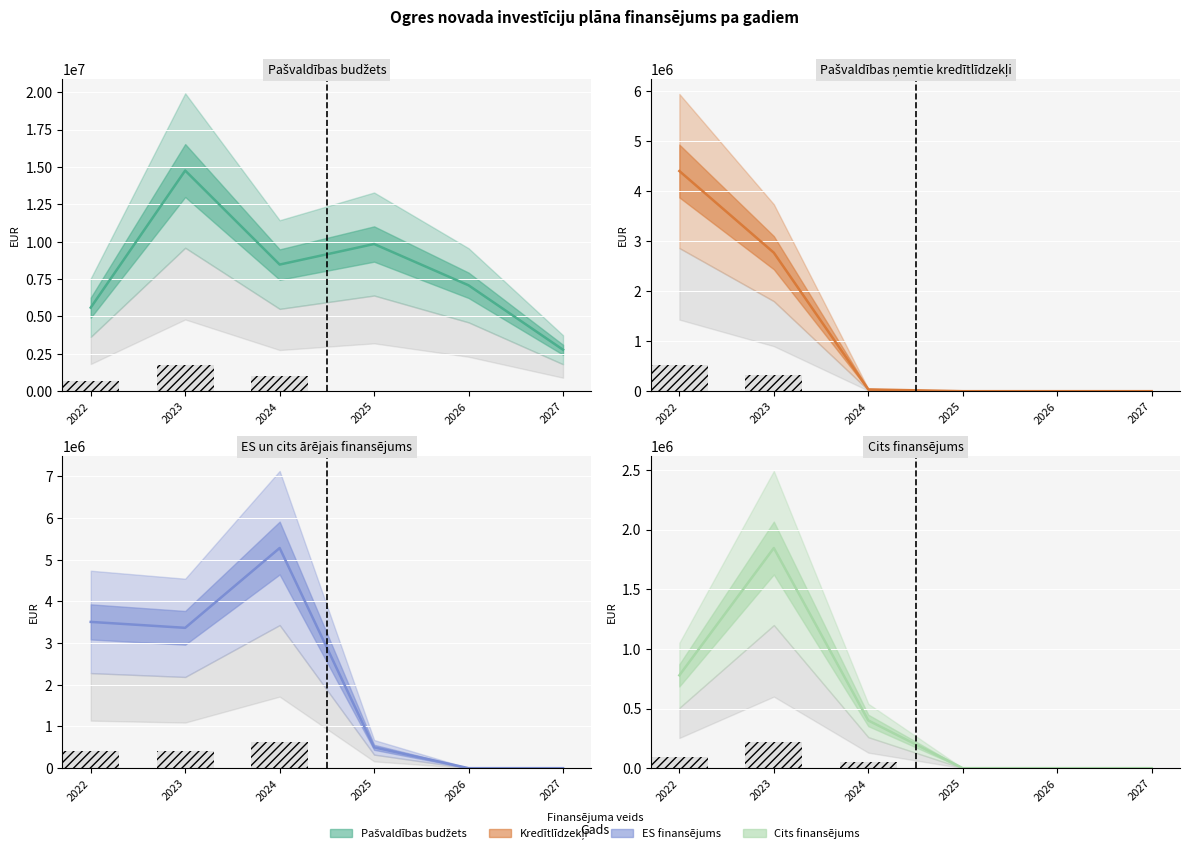

Reading left to right, what are all the values shown in this chart?

Pašvaldības budžets: 5588004.9	14754923.4	8467847.0	9841500.0	7080000.0	2770000.0
Pašvaldības ņemtie kredītlīdzekļi: 4406106.4	2771466.7	35000.0	0.0	0.0	0.0
ES un cits ārējais finansējums: 3507092.2	3365054.8	5278500.0	500000.0	0.0	0.0
Cits finansējums: 778327.2	1845099.2	400000.0	0.0	0.0	0.0